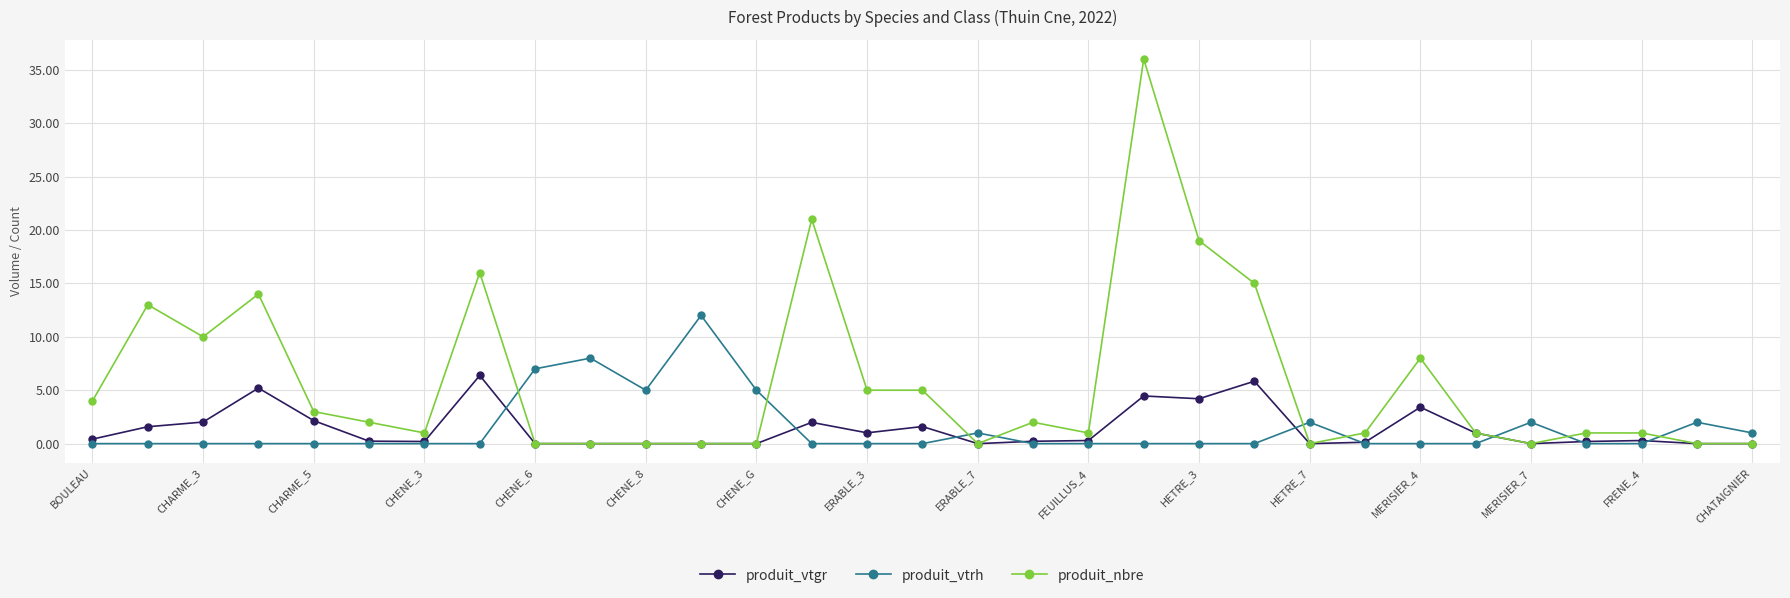

Which series ends up on top after the final intersection of produit_vtrh and produit_nbre?

produit_vtrh